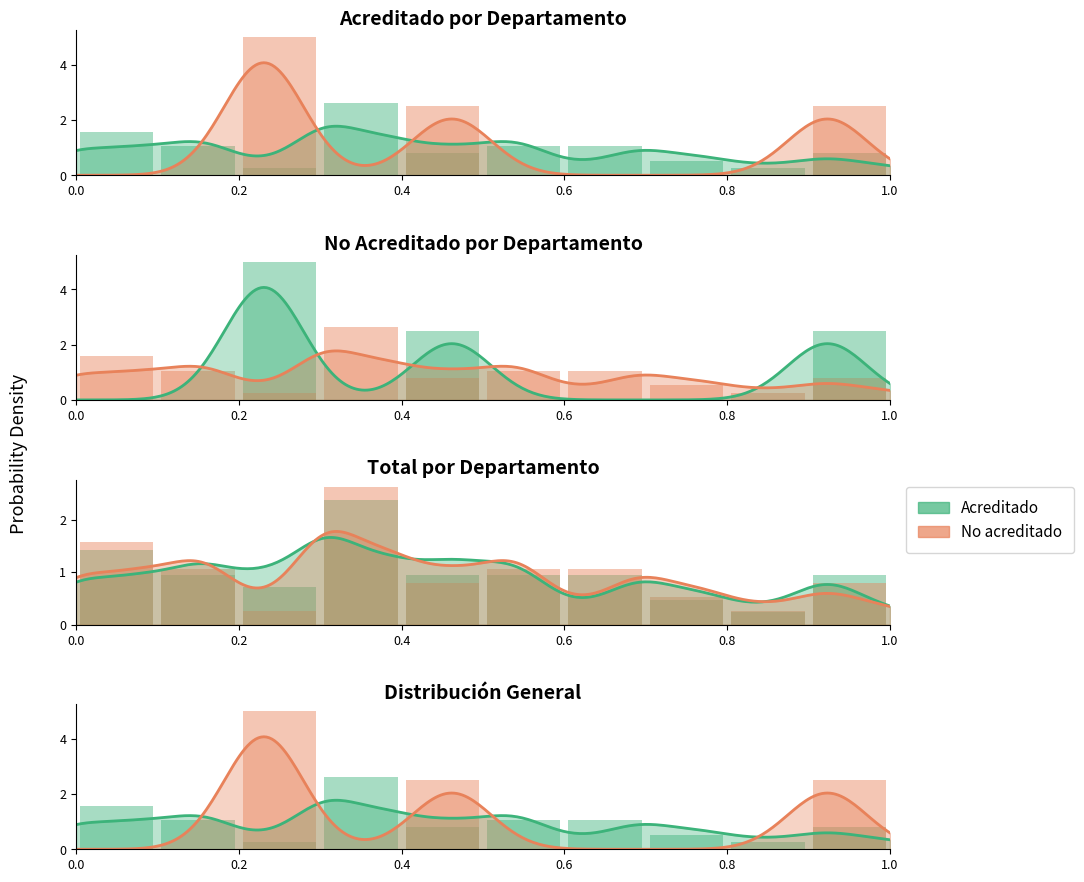

At which category is the sum across all series the highest?

0.4